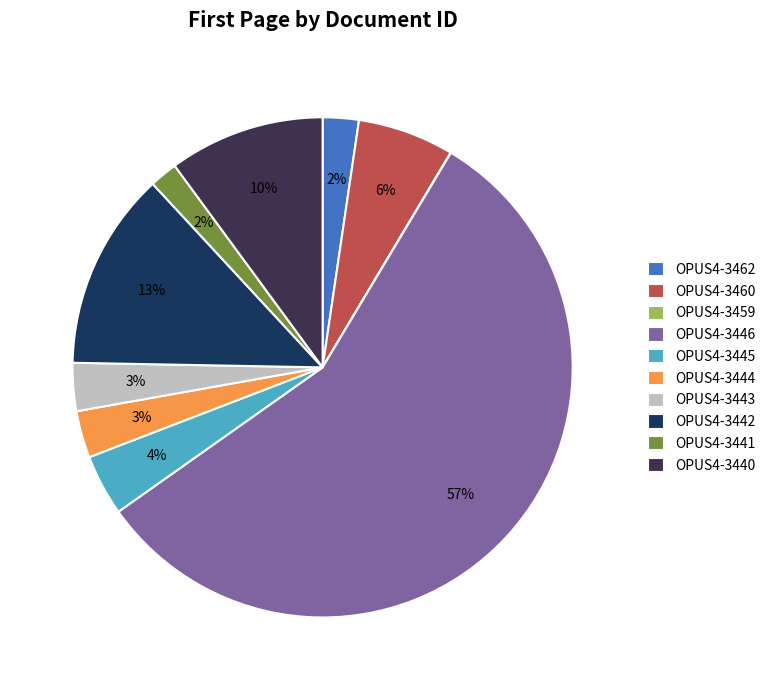

Does OPUS4-3446 represent more than half of the total?

Yes